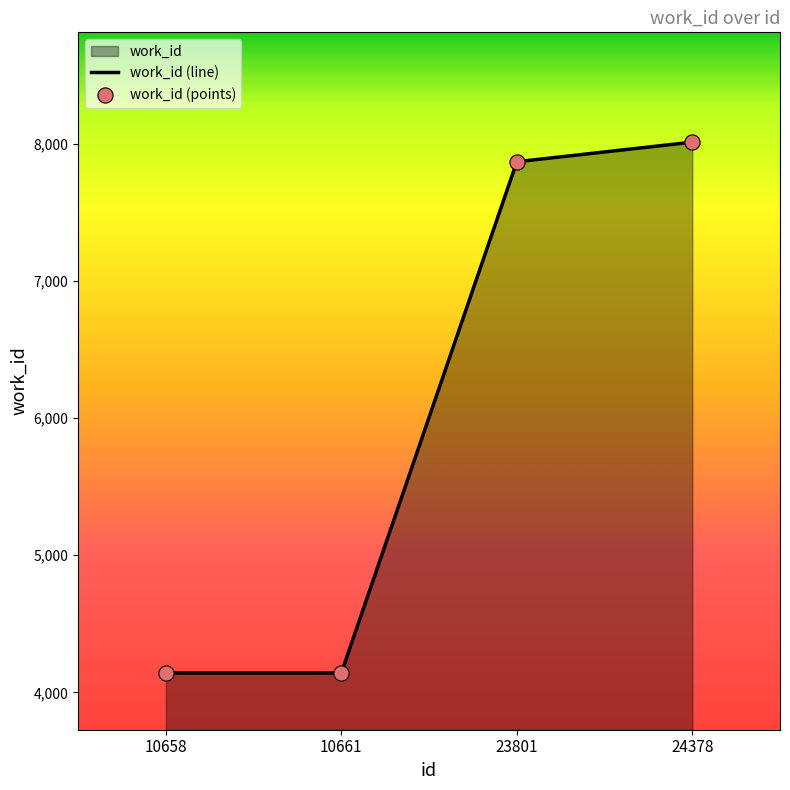

Approximately how many times larger is the value at 23801 compared to 10658?

1.9